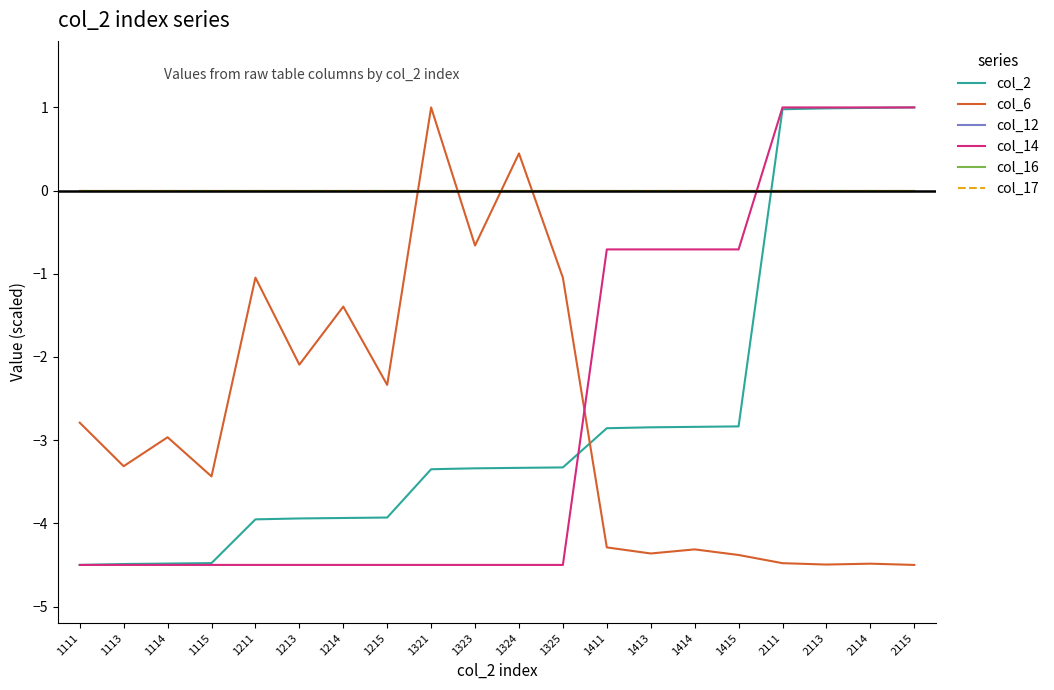

What is the difference between the col_2 values at 1413 and 1215?

1.1